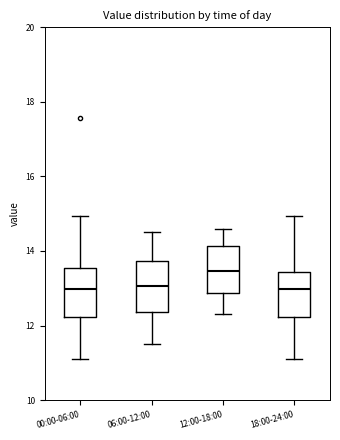

Reading left to right, read every box against the y-axis: the position of its median line, the range the box covers, and the ends of its whiskers. The values are not printed on the chart, so give them approximately, as read against the axis.

00:00-06:00: median 13.0, box 12.2 to 13.6, whiskers 11.2 to 15.0
06:00-12:00: median 13.0, box 12.4 to 13.8, whiskers 11.6 to 14.6
12:00-18:00: median 13.4, box 12.8 to 14.2, whiskers 12.4 to 14.6
18:00-24:00: median 13.0, box 12.2 to 13.4, whiskers 11.2 to 15.0